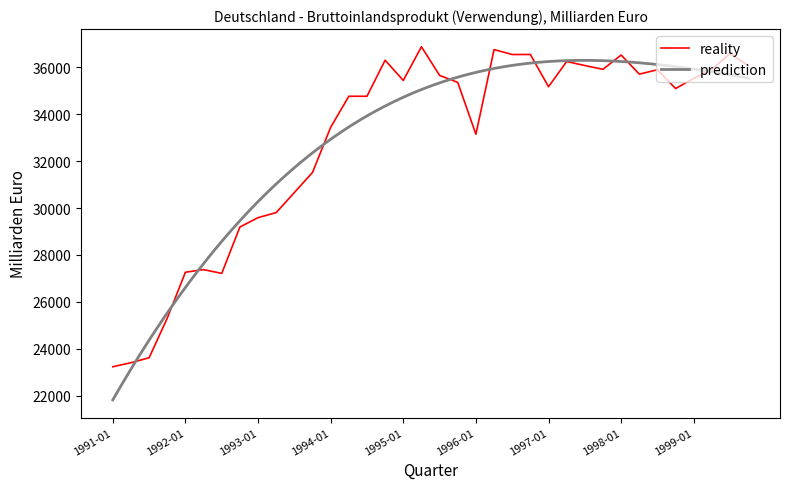

Between 1994-07 and 1993-07, which is larger?

1994-07